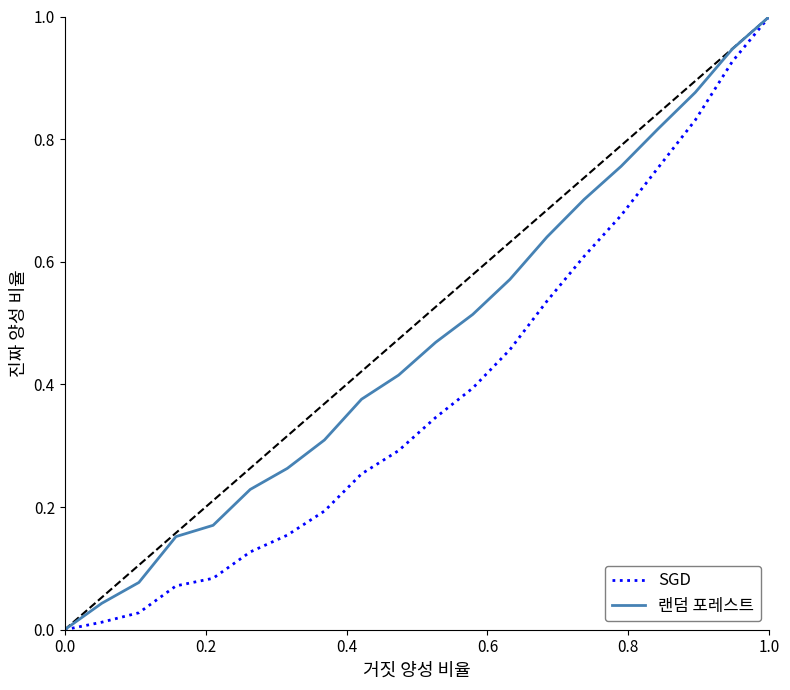

What is the maximum value shown in the chart?

1.0